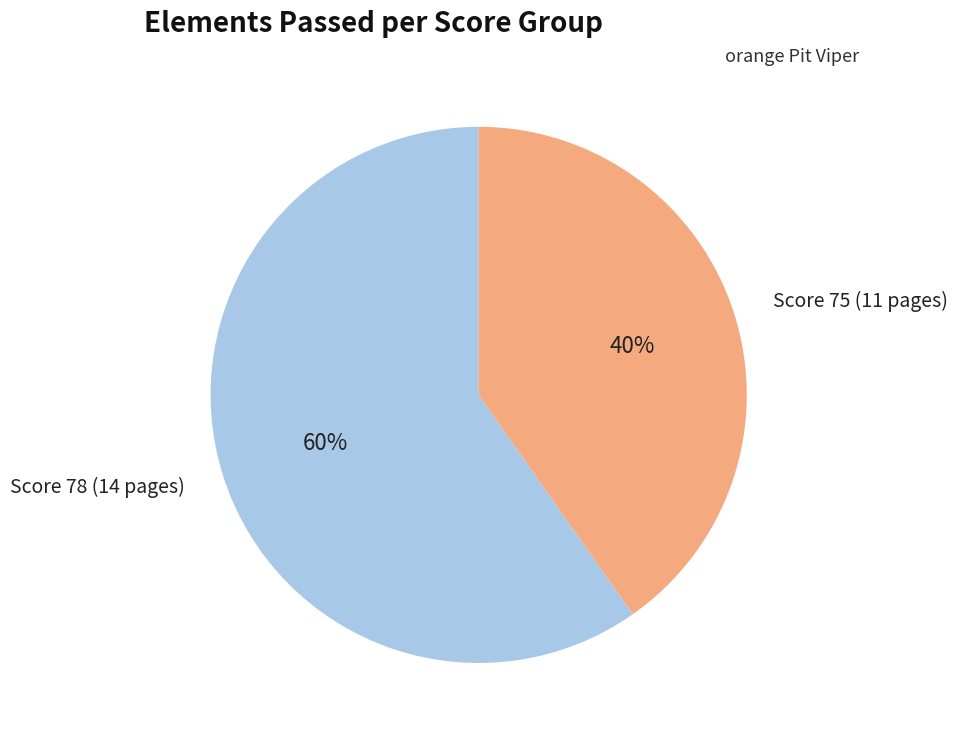

To the nearest percent, what is the difference between the largest and smallest slice percentages?

20%